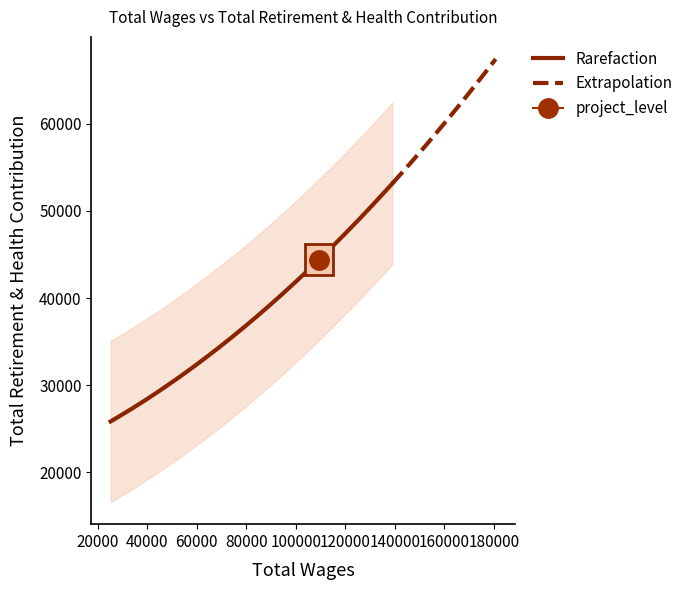

What is the lowest value of the Rarefaction series?

25839.4